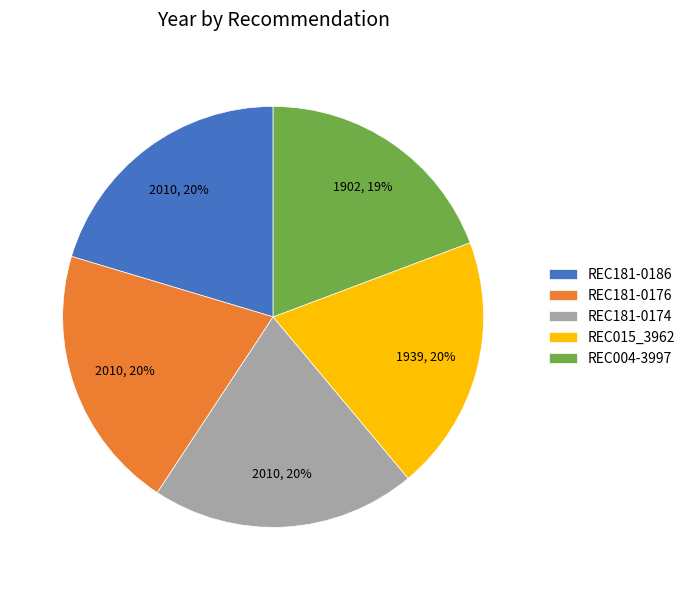

To the nearest percent, what percentage of the pie is REC181-0186?

20%